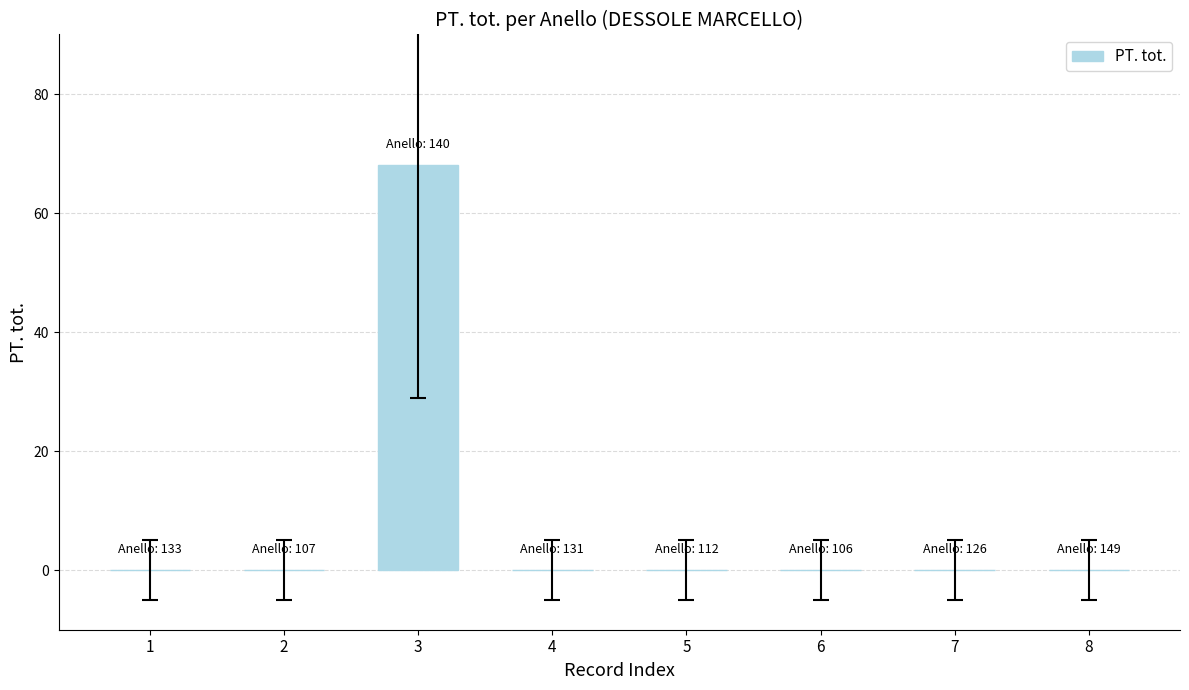

The value at 3 is 43. True or false?

False